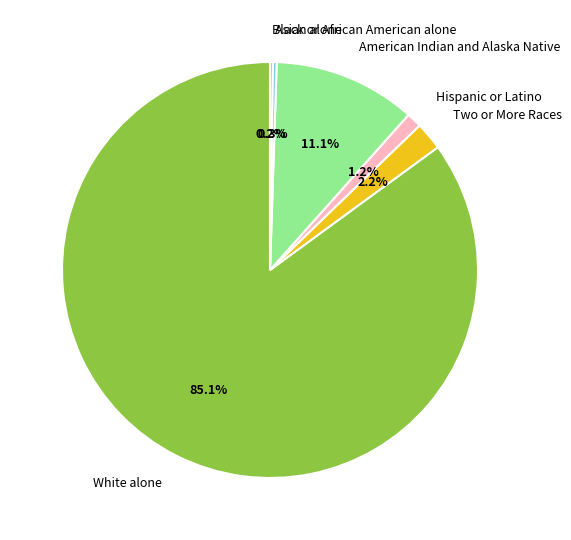

Is Asian alone the majority of the pie?

No